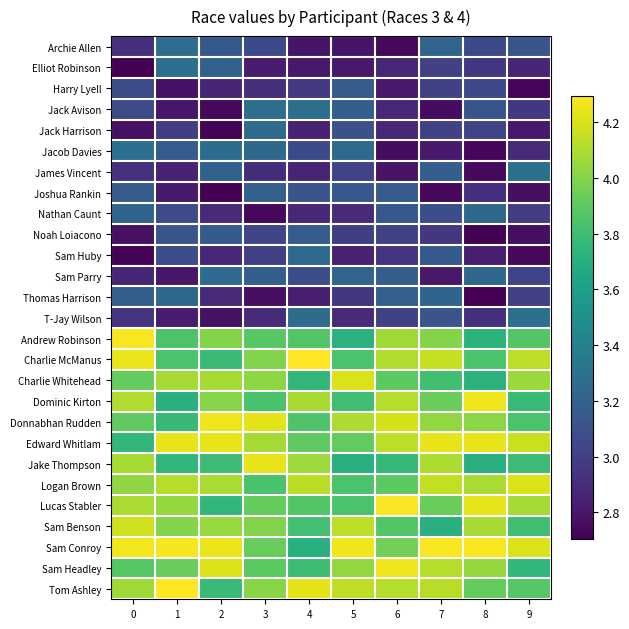

Rank the series by their maximum value, from highest to lowest.

Tom Ashley, Charlie McManus, Lucas Stabler, Sam Conroy, Andrew Robinson, Dominic Kirton, Sam Headley, Donnabhan Rudden, Edward Whitlam, Jake Thompson, Logan Brown, Charlie Whitehead, Sam Benson, James Vincent, T-Jay Wilson, Elliot Robinson, Jacob Davies, Jack Avison, Archie Allen, Sam Parry, Jack Harrison, Sam Huby, Thomas Harrison, Nathan Caunt, Joshua Rankin, Harry Lyell, Noah Loiacono